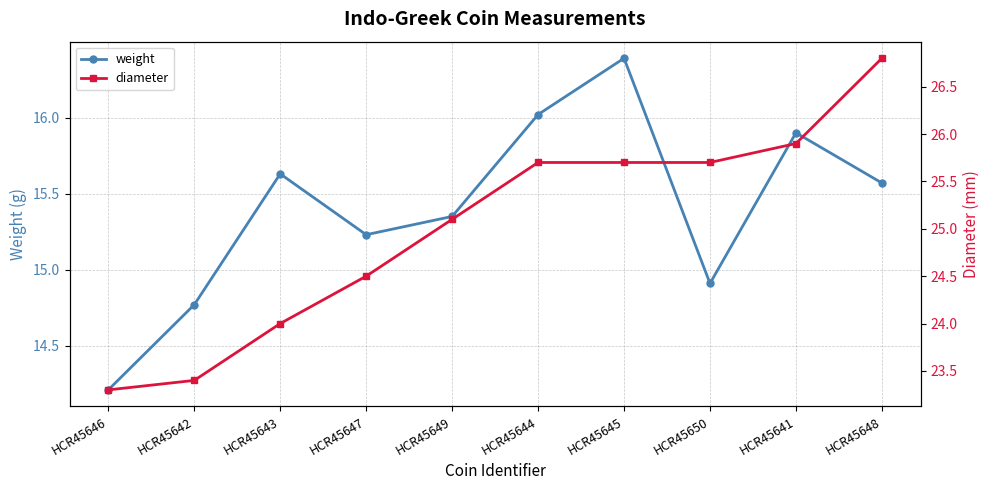

The diameter series shows 24.5 at HCR45647. True or false?

True